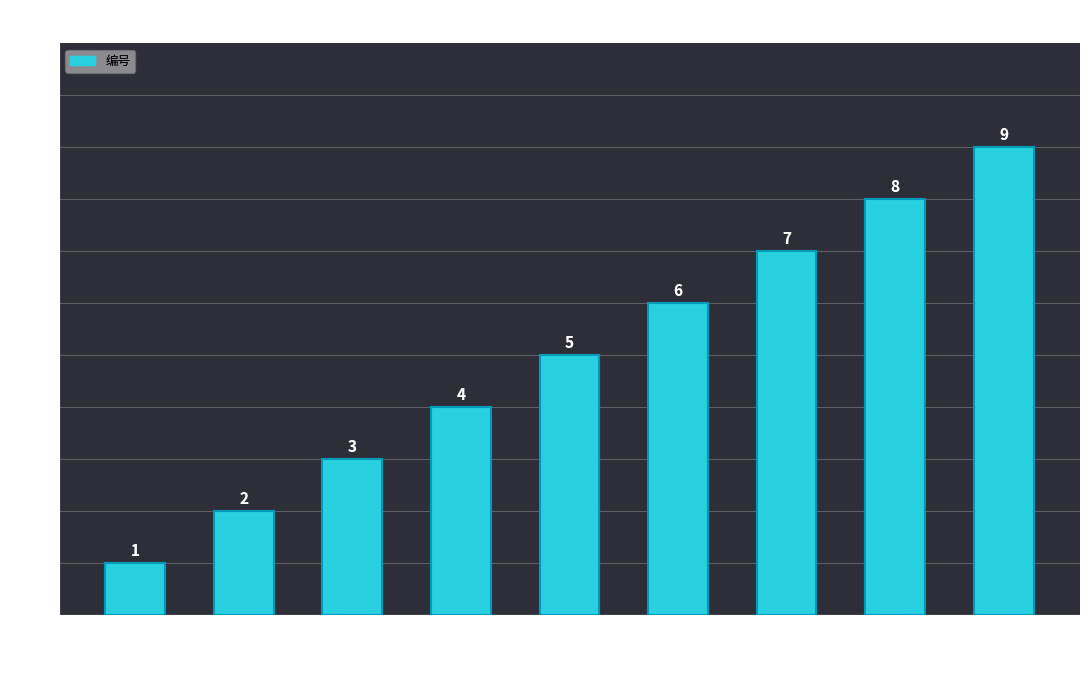

True or false: the data shows 9 at 公开09表.

True